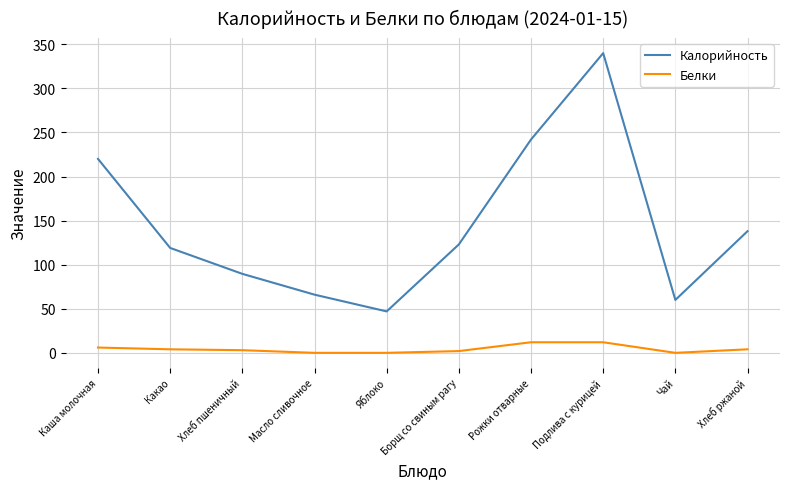

True or false: Белки and Калорийность cross at least once.

False